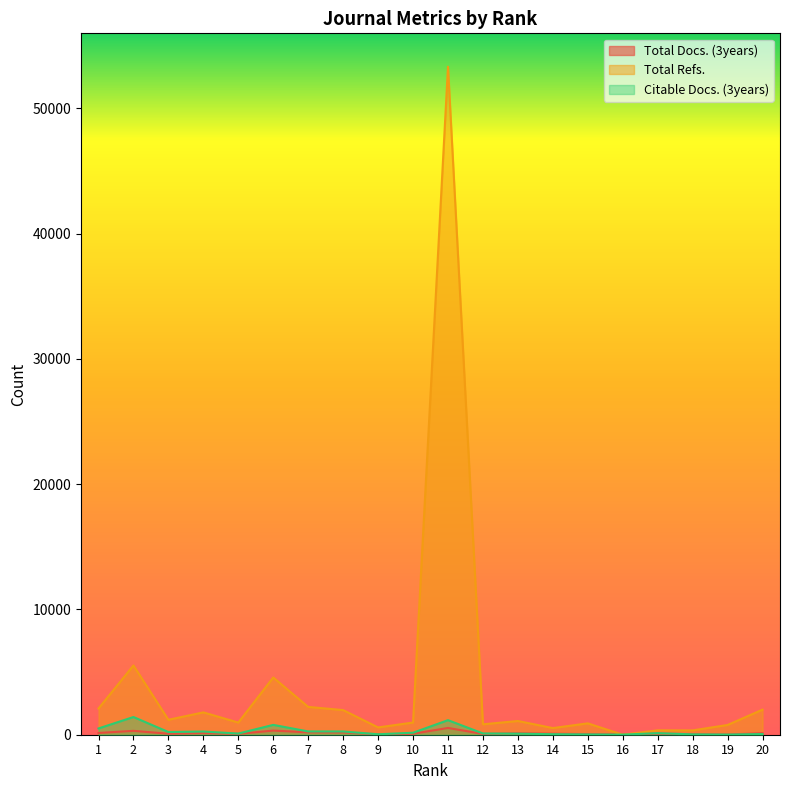

Reading left to right, extract all data points from this chart.

Total Docs. (3years): 1=141	2=310	3=79	4=127	5=72	6=331	7=190	8=180	9=34	10=79	11=540	12=63	13=116	14=84	15=49	16=14	17=89	18=40	19=16	20=124
Total Refs.: 1=2094	2=5530	3=1194	4=1784	5=970	6=4570	7=2221	8=1967	9=583	10=972	11=53330	12=832	13=1096	14=531	15=908	16=0	17=351	18=345	19=779	20=2002
Citable Docs. (3years): 1=501	2=1414	3=214	4=255	5=93	6=786	7=262	8=260	9=37	10=159	11=1162	12=101	13=85	14=41	15=23	16=9	17=125	18=28	19=13	20=53